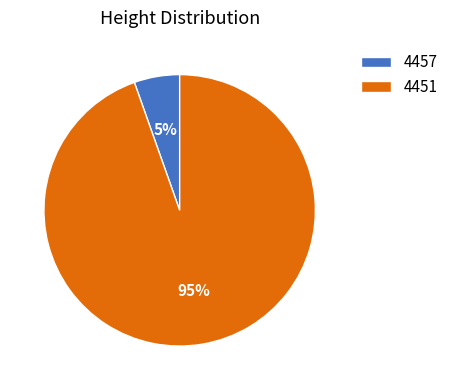

What is the largest slice in the pie chart?

4451